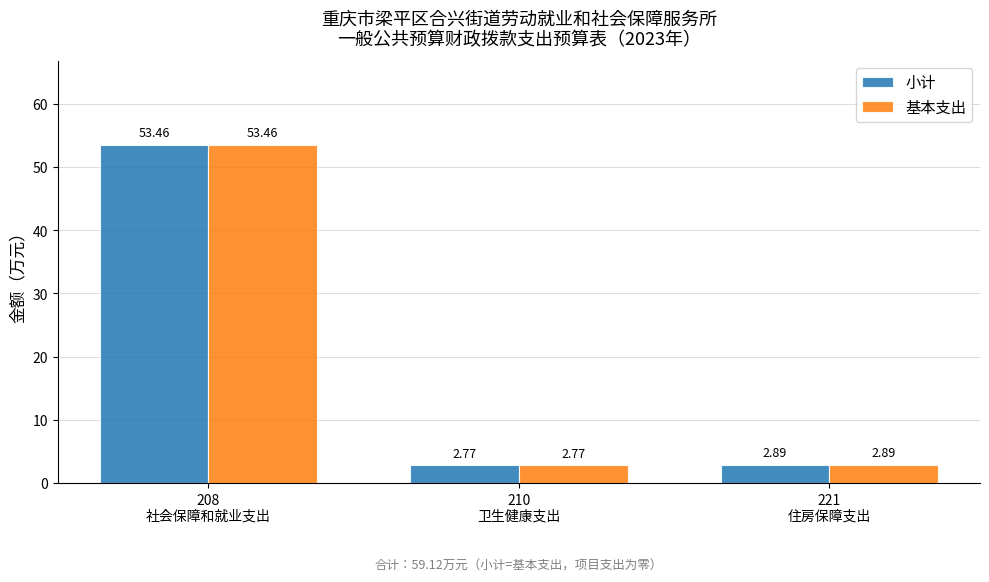

What is the average value of the 基本支出 series?

19.7